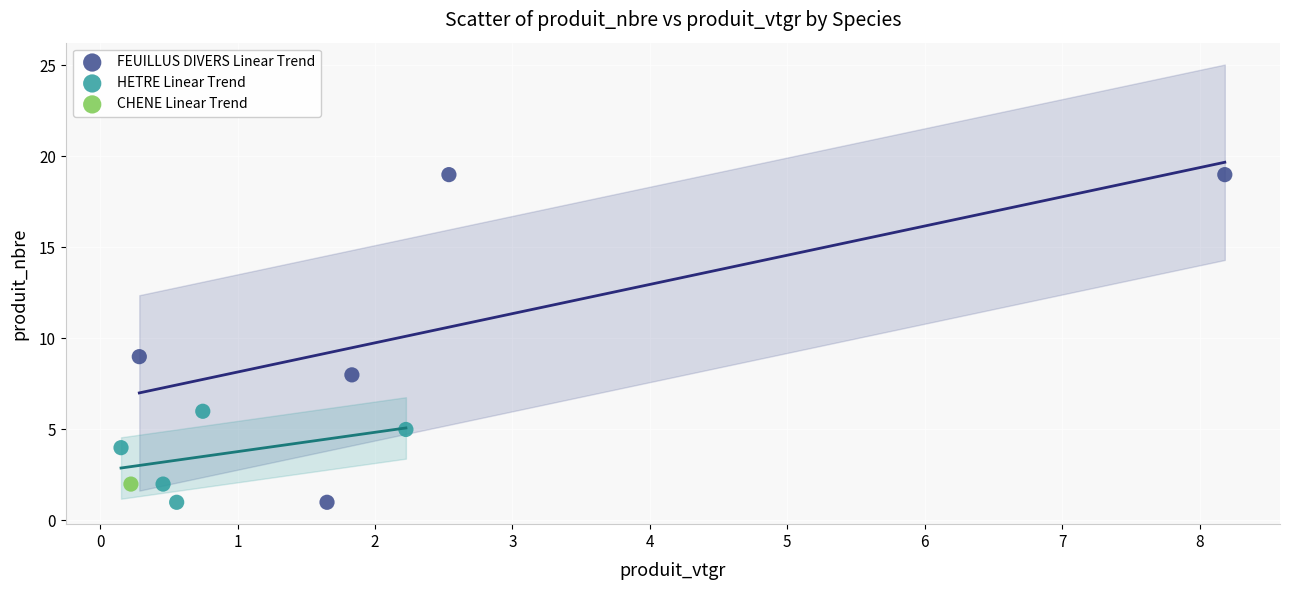

Which series contains the highest Y value?

FEUILLUS DIVERS Linear Trend